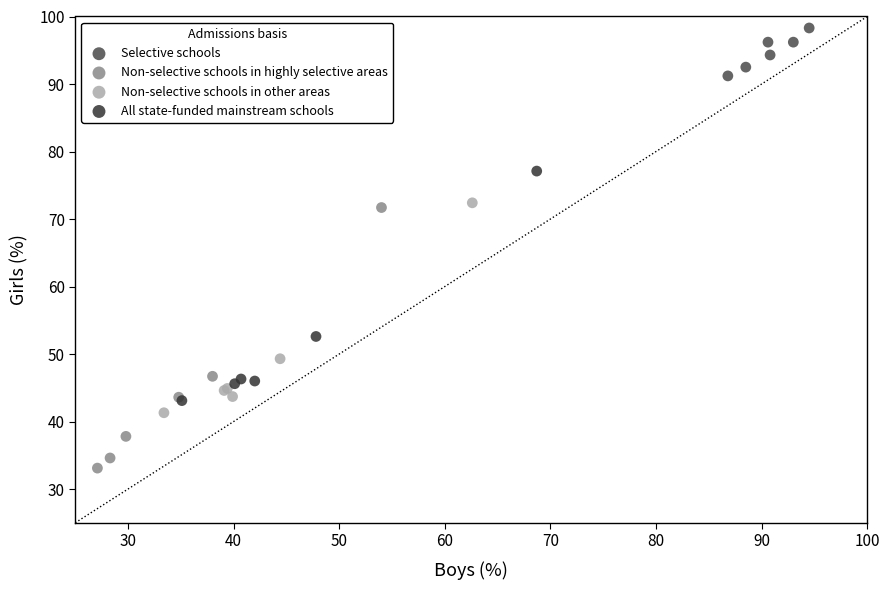

Which series contains the lowest Y value?

Non-selective schools in highly selective areas